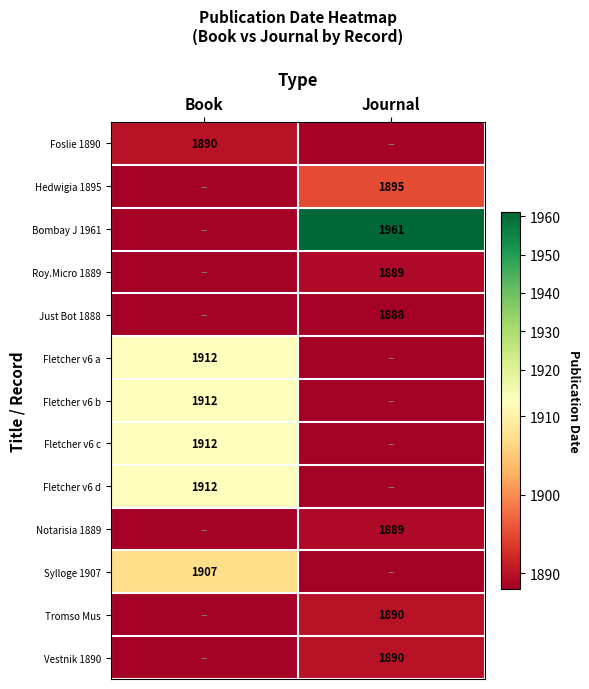

How many categories are shown in the chart?

2